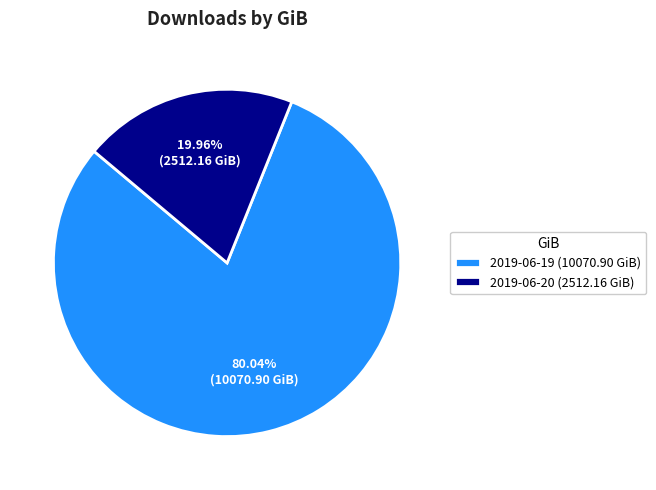

Which has a higher value, 2019-06-19 (10070.90 GiB) or 2019-06-20 (2512.16 GiB)?

2019-06-19 (10070.90 GiB)